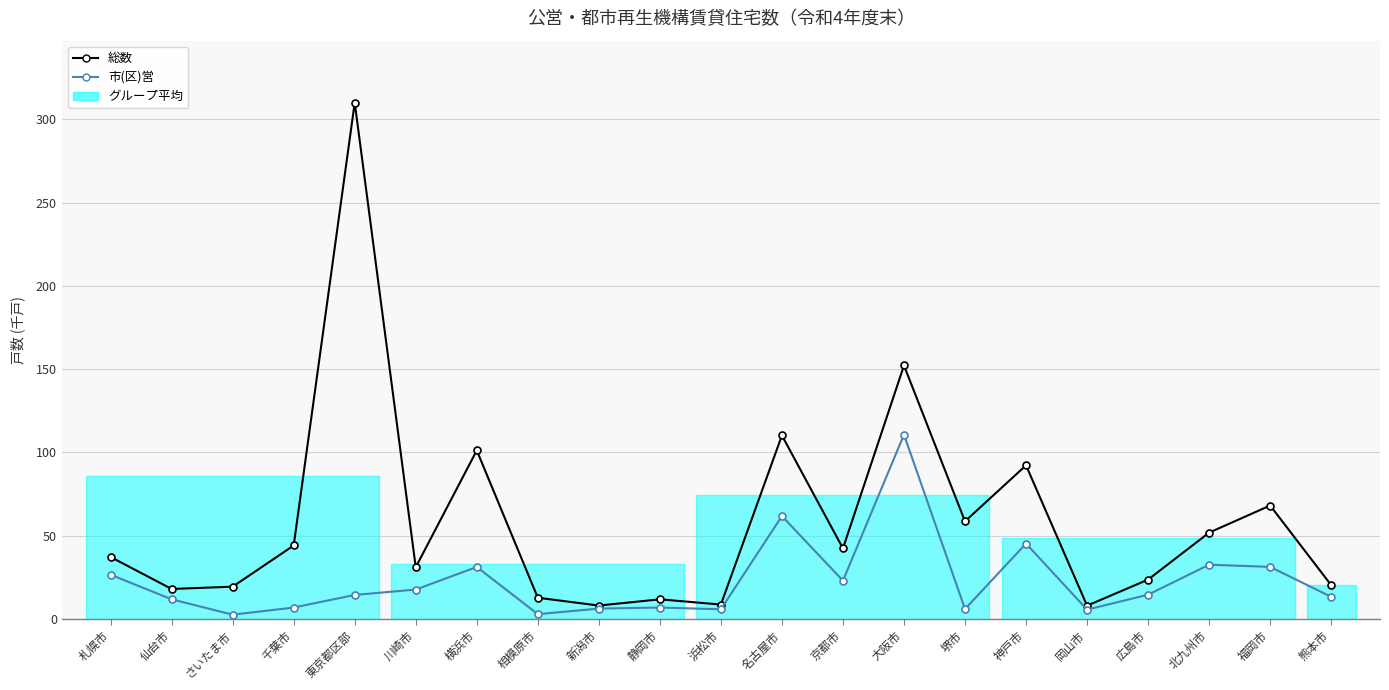

At which label is 市(区)営 closest to 56?

名古屋市